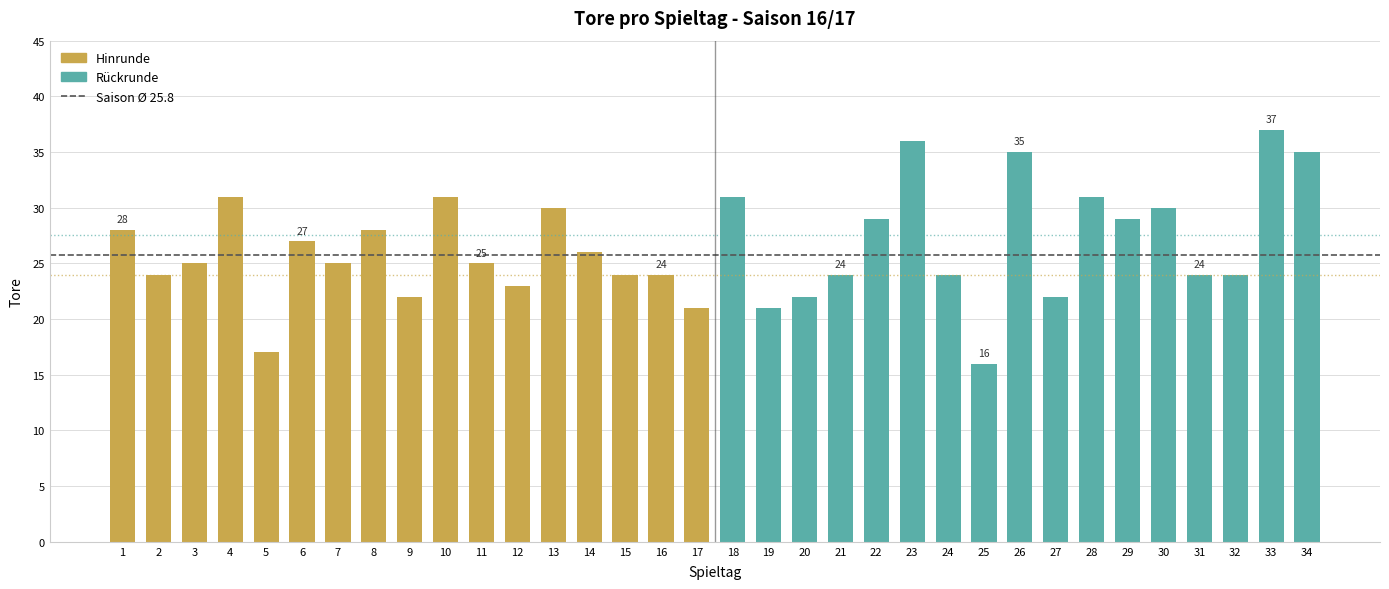

Where is the data nearest to the value 26?

14